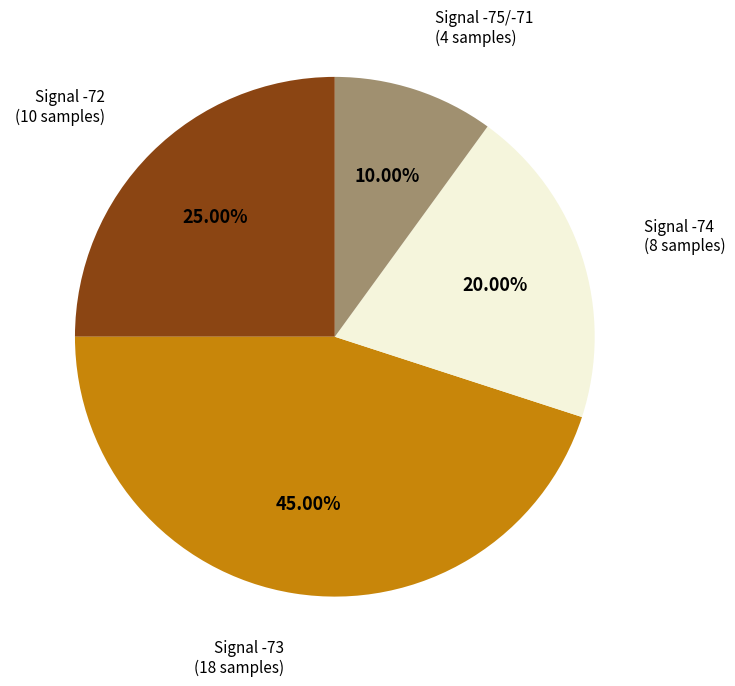

Count the number of slices in the pie.

4